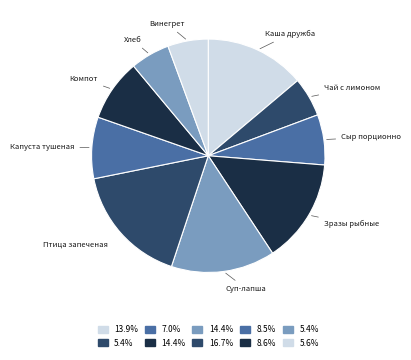

How many segments does this pie chart have?

10